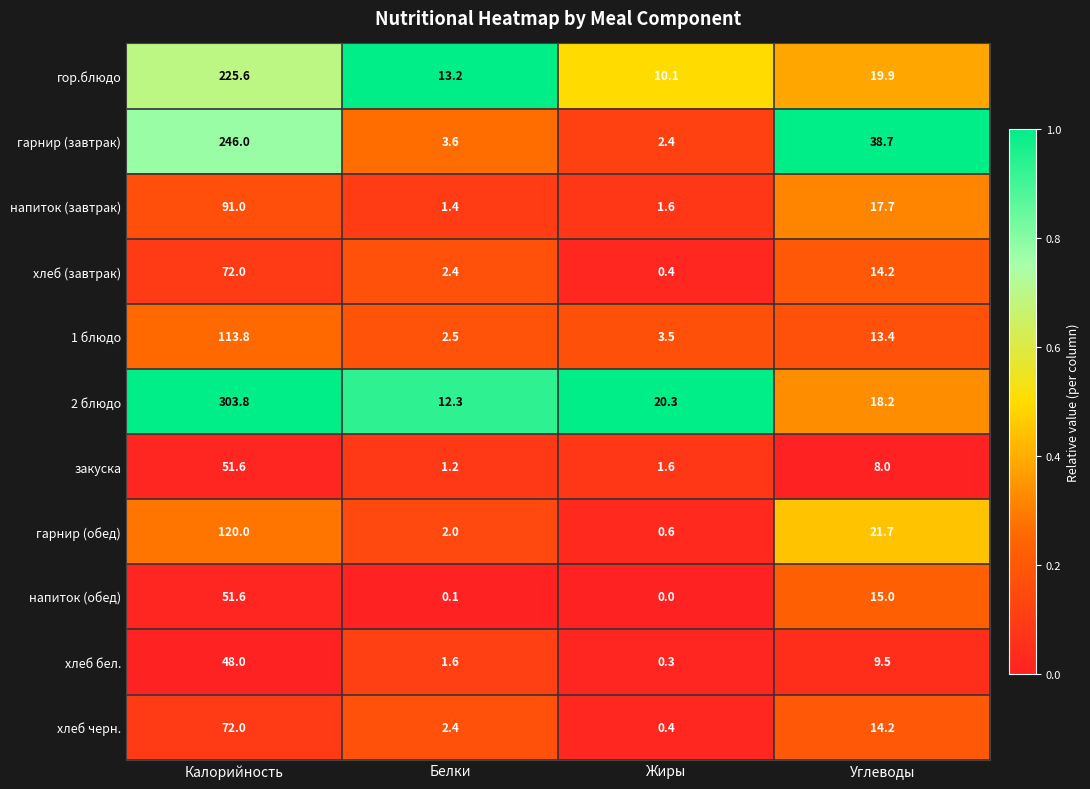

What is the difference between the maximum and minimum values in the гор.блюдо series?

215.5